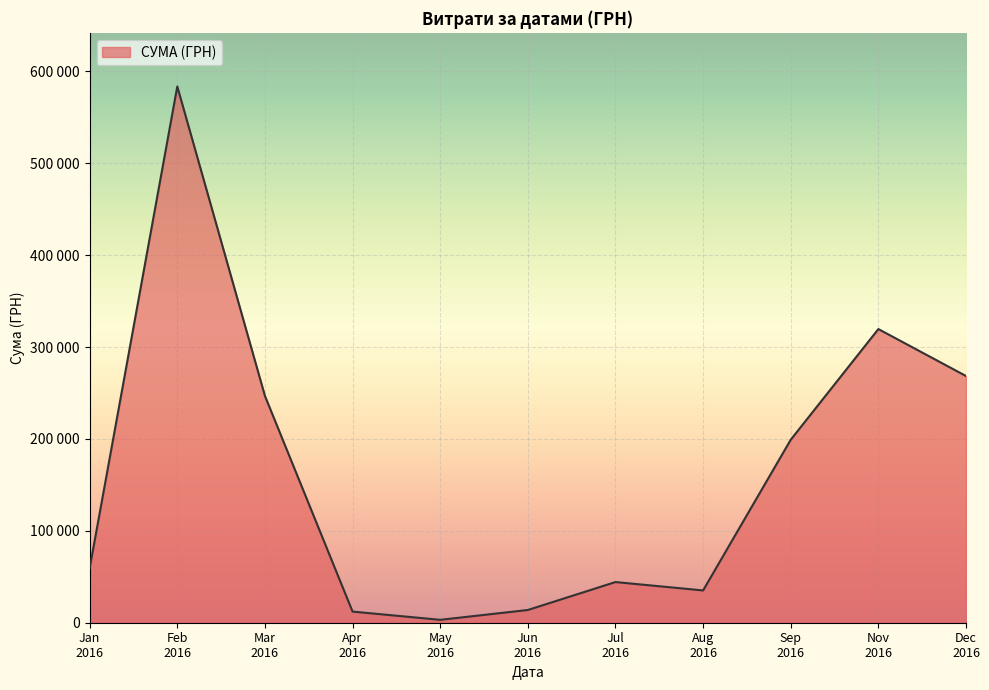

Is this an area chart (filled region under the line)?

Yes